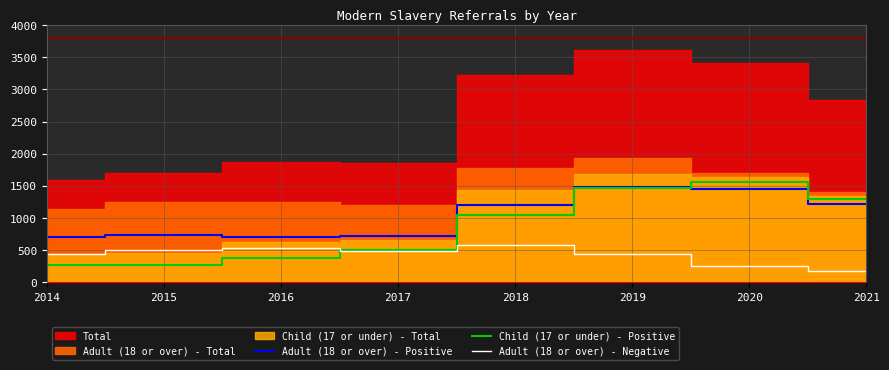

Which has a higher value, 2018 or 2020?

2020